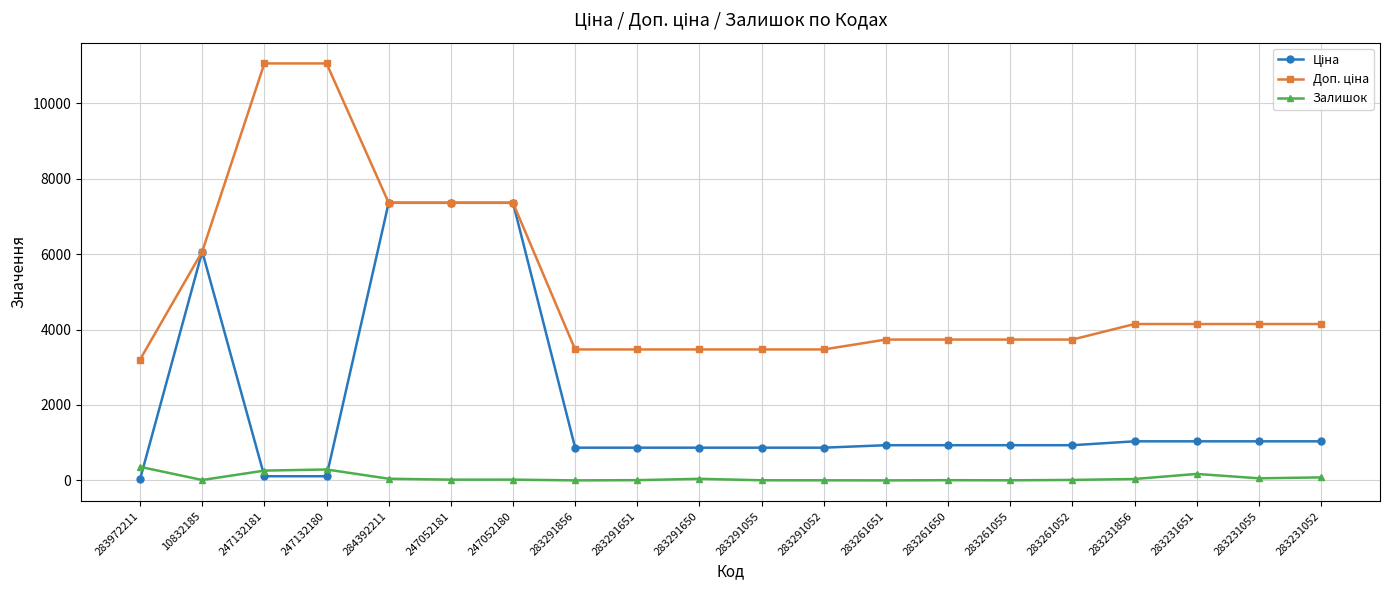

How many categories are shown in the chart?

20